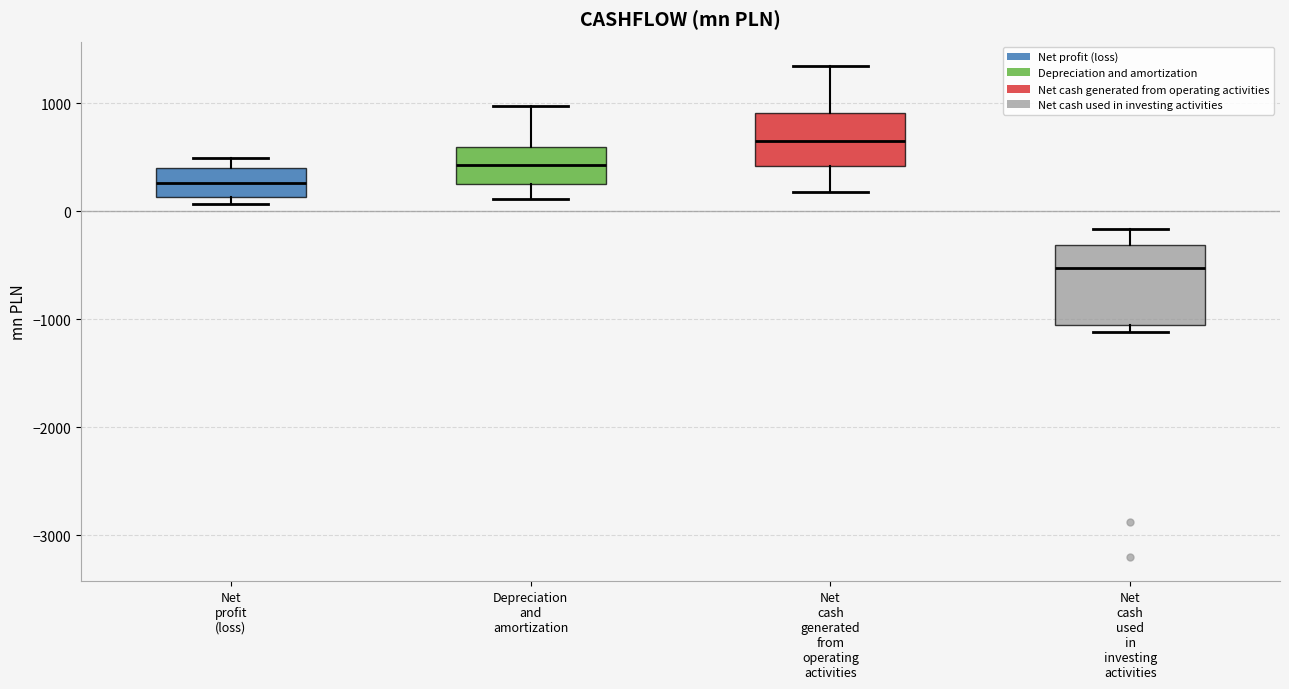

Reading left to right, read every box against the y-axis: the position of its median line, the range the box covers, and the ends of its whiskers. The values are not printed on the chart, so give them approximately, as read against the axis.

Net profit (loss): median 300, box 100 to 400, whiskers 100 (just below the box's lower edge) to 500
Depreciation and amortization: median 400, box 300 to 600, whiskers 100 to 1000
Net cash generated from operating activities: median 700, box 400 to 900, whiskers 200 to 1300
Net cash used in investing activities: median -500, box -1000 to -300, whiskers -1100 to -200